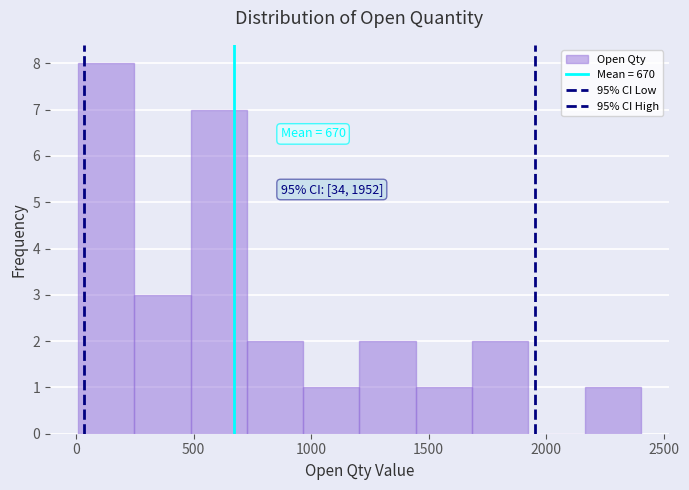

Which range on the x-axis has the tallest bar?

0 to 250